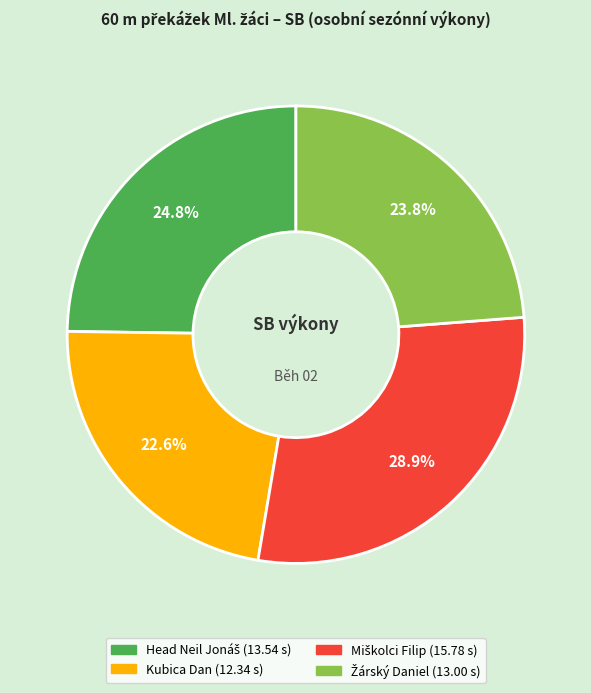

Which slice is the smallest?

Kubica Dan